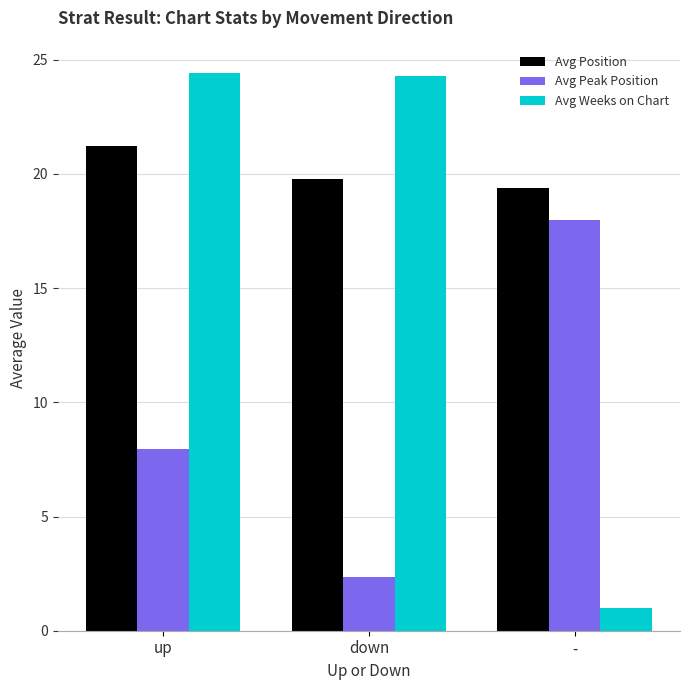

What are all the series names shown in the legend?

Avg Position, Avg Peak Position, Avg Weeks on Chart